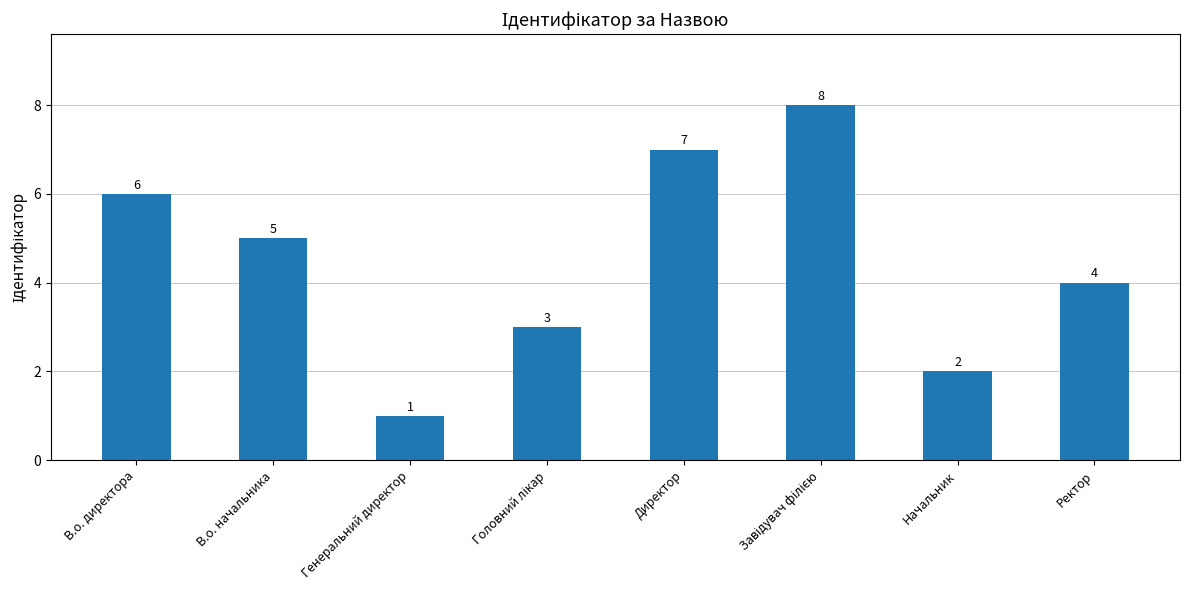

What is the greatest value displayed?

8